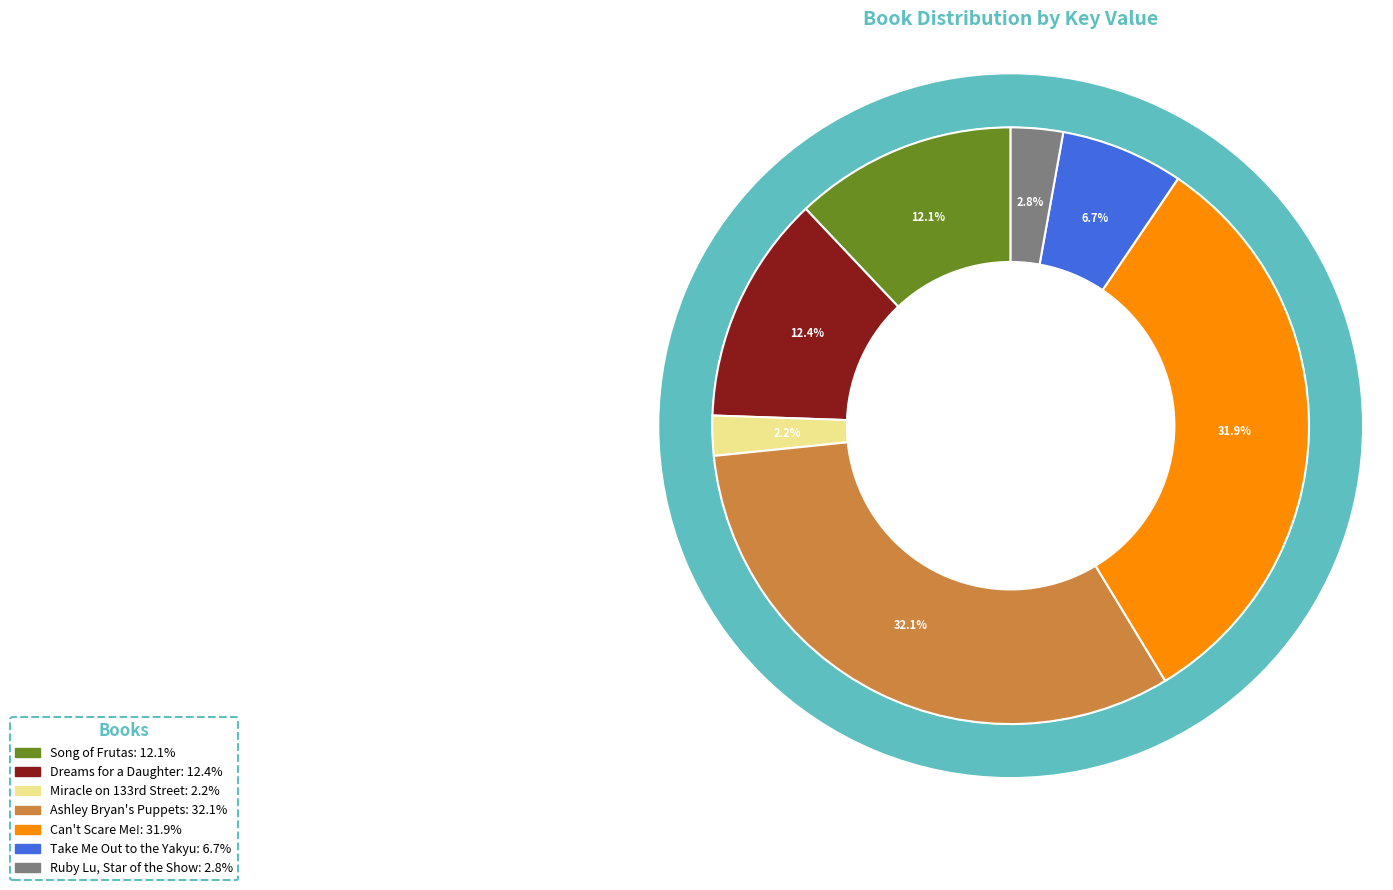

Does Ashley Bryan's Puppets represent more than half of the total?

No